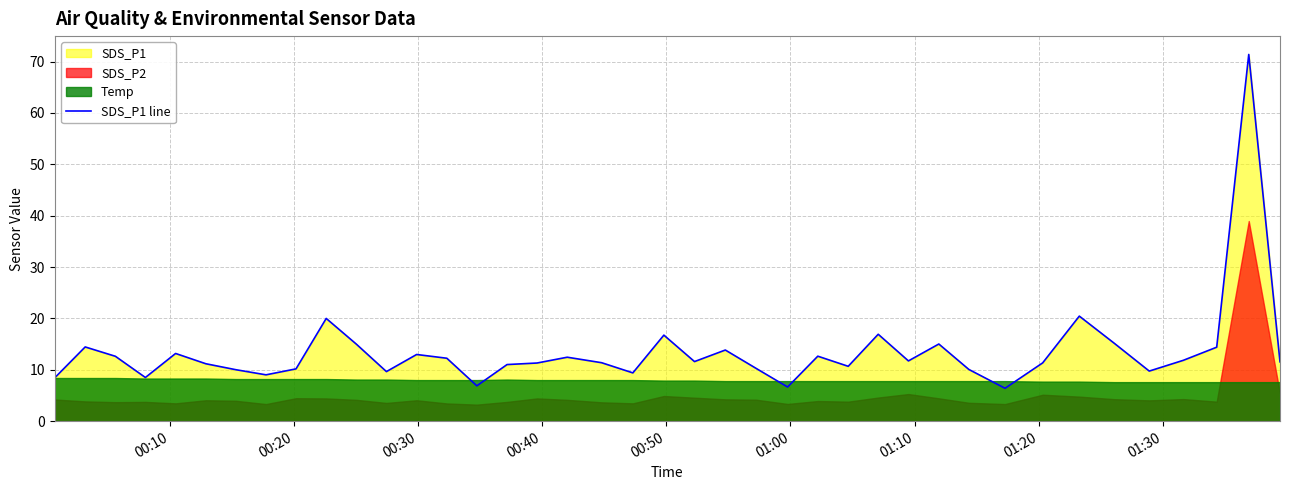

What is the highest value of the SDS_P1 line series?

71.4